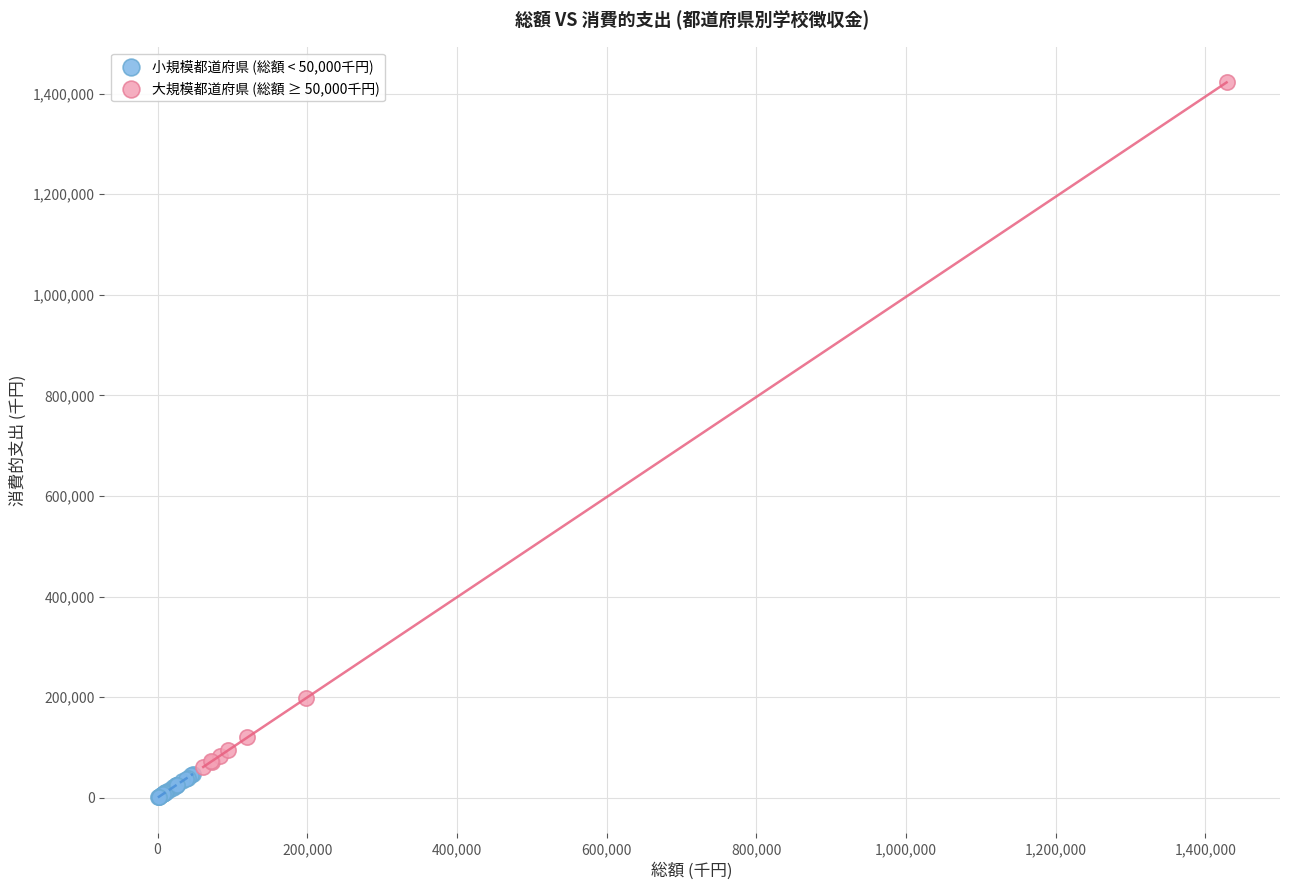

Which series reaches the maximum Y coordinate?

大規模都道府県 (総額 ≥ 50,000千円)